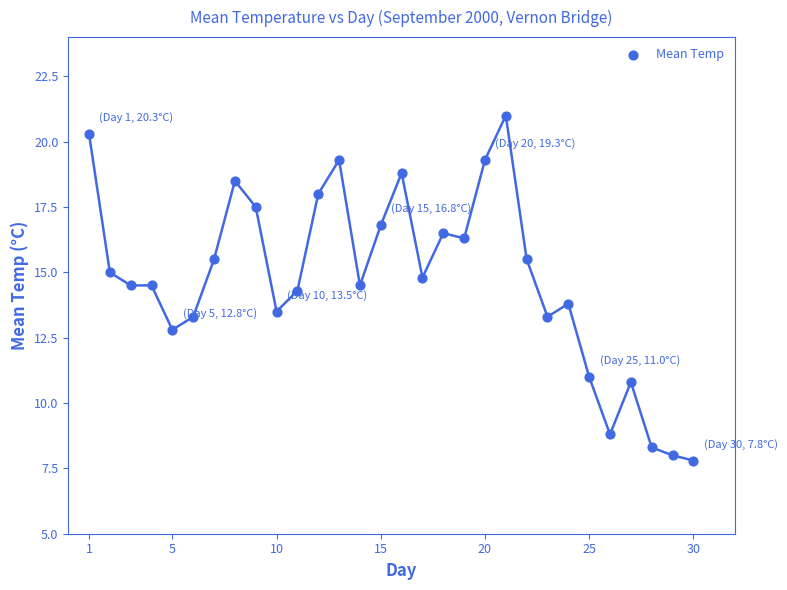

What is the range of Y values (max minus min)?

13.2